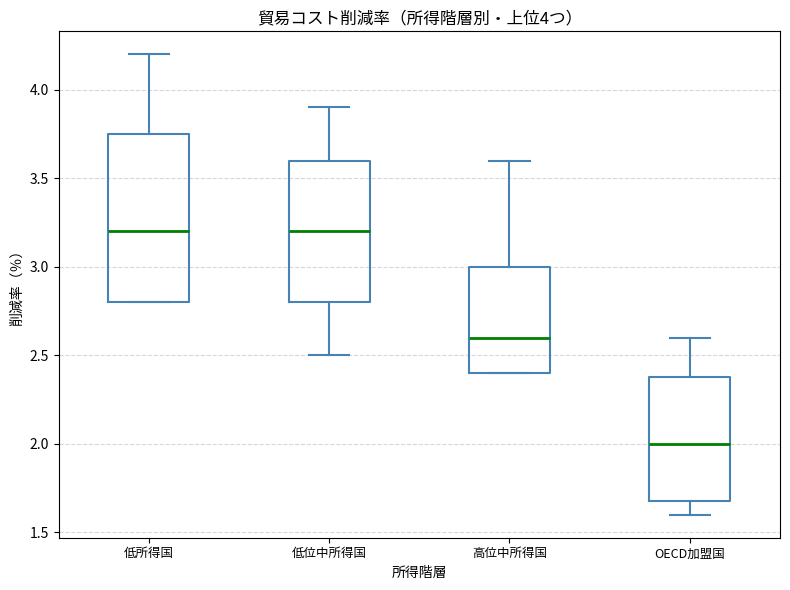

Which box is the tallest, from its lower edge to its upper edge?

低所得国